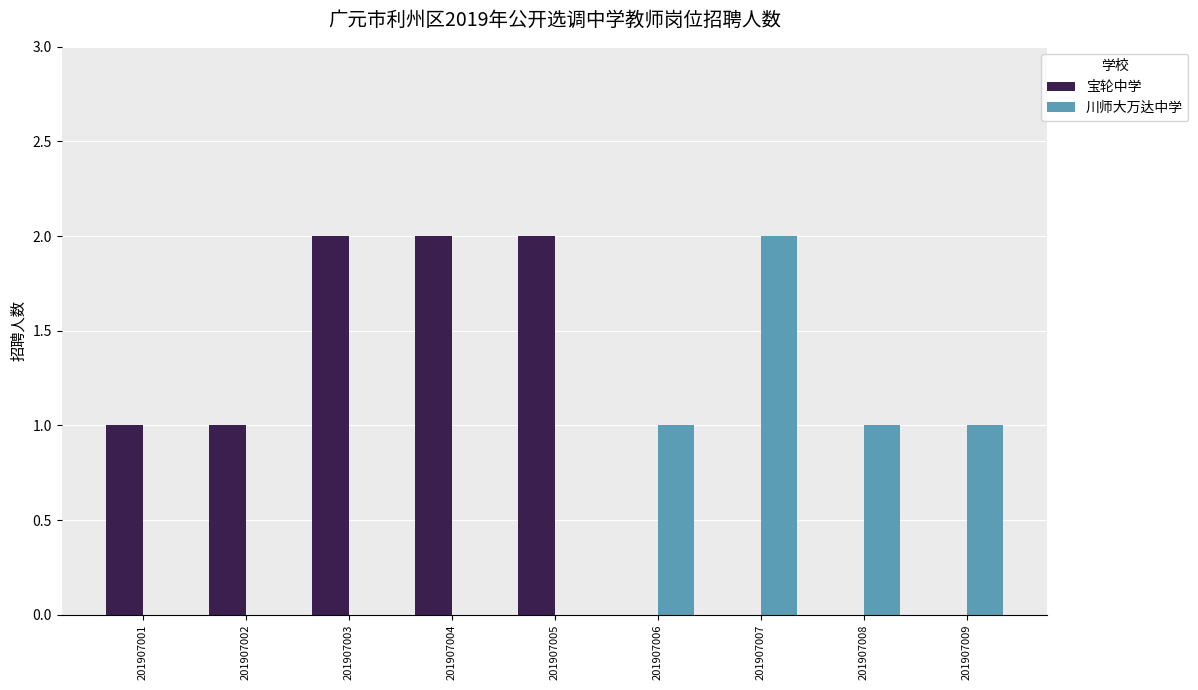

Which series has the largest total across all categories?

宝轮中学